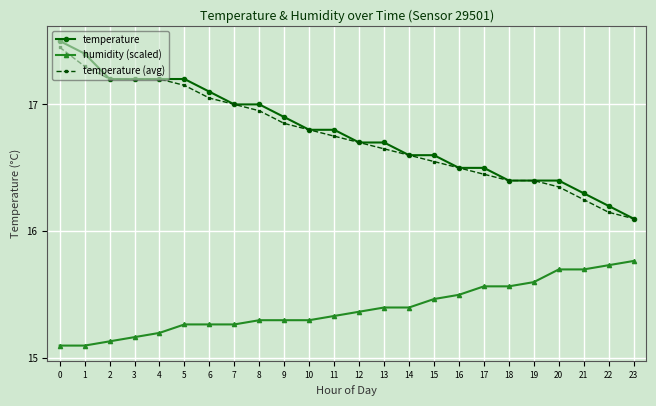

True or false: temperature (avg) has a value of 8.2 at 7.

False